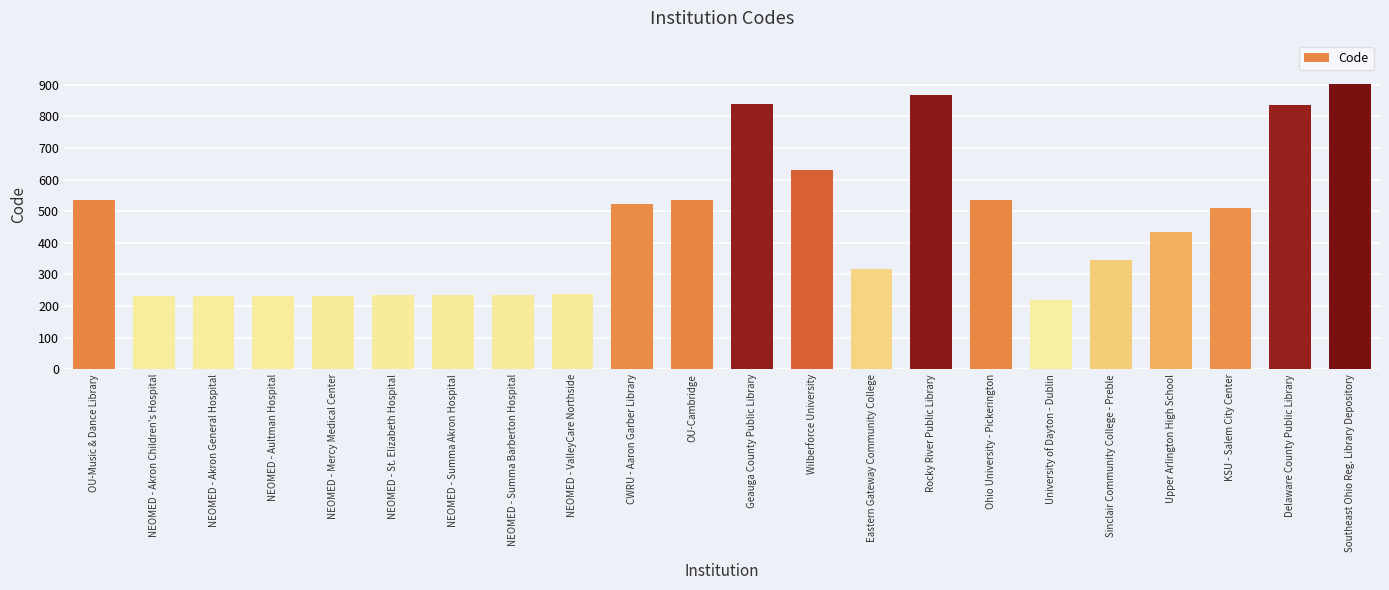

What is the change in value from Ohio University - Pickerington to Southeast Ohio Reg. Library Depository?

+370